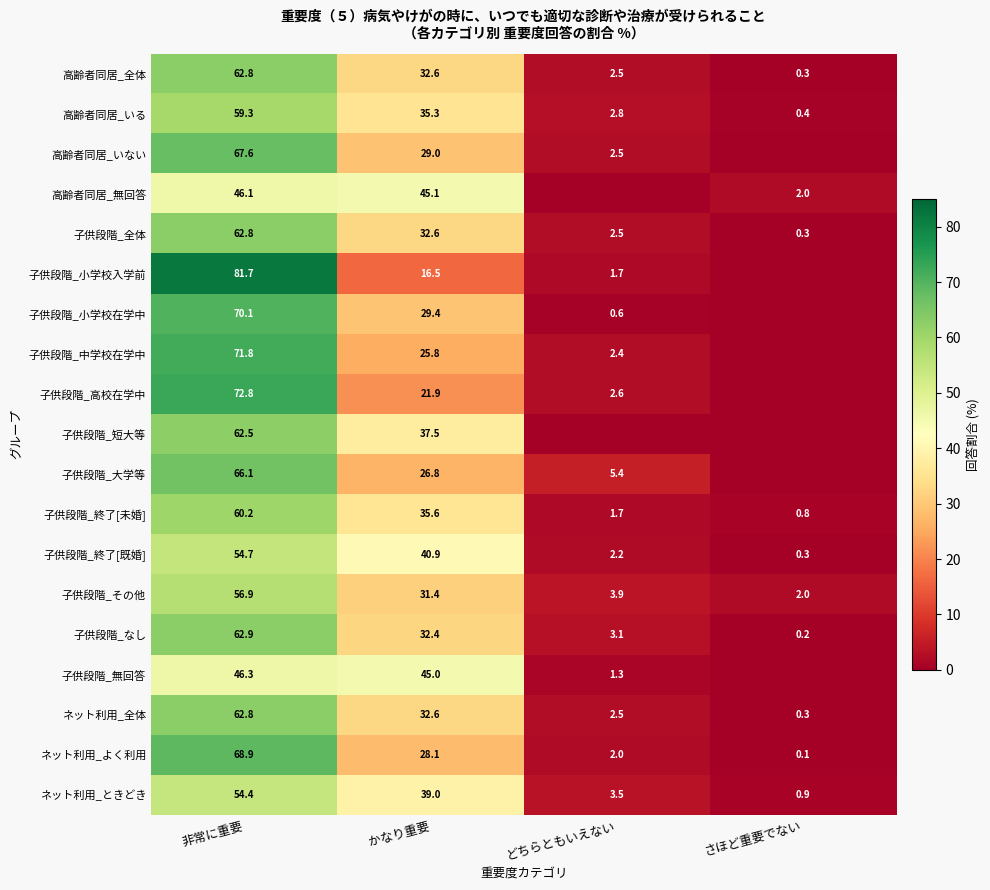

Is the value of 高齢者同居_無回答 at かなり重要 greater than the value of ネット利用_よく利用 at どちらともいえない?

Yes